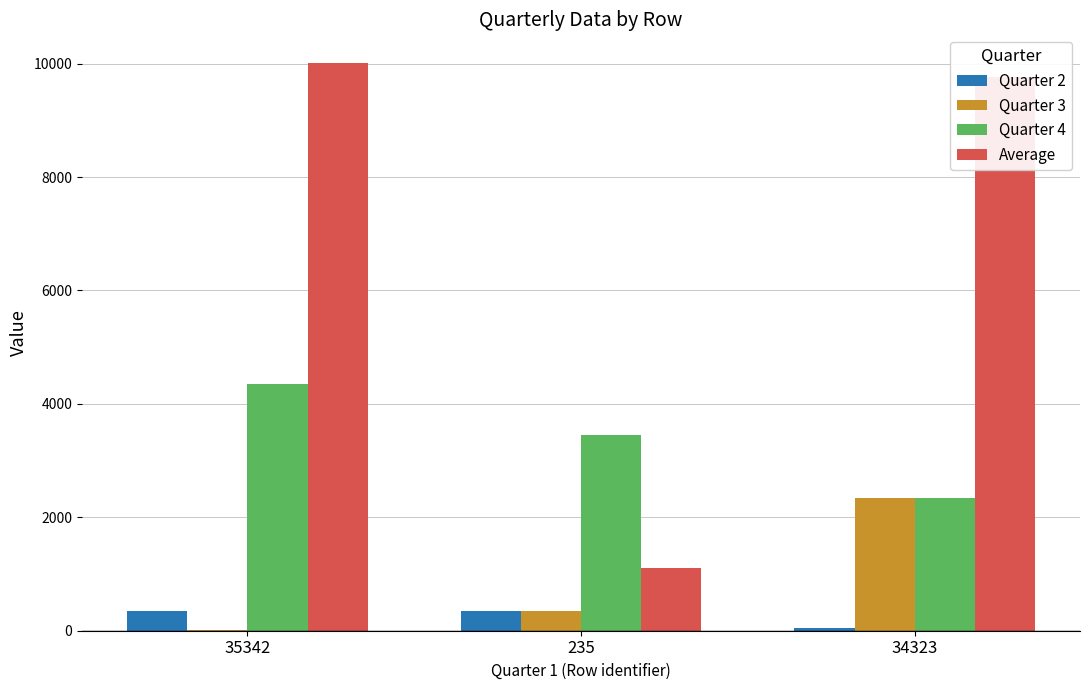

Is it true that Average equals 2835.7 at 34323?

False